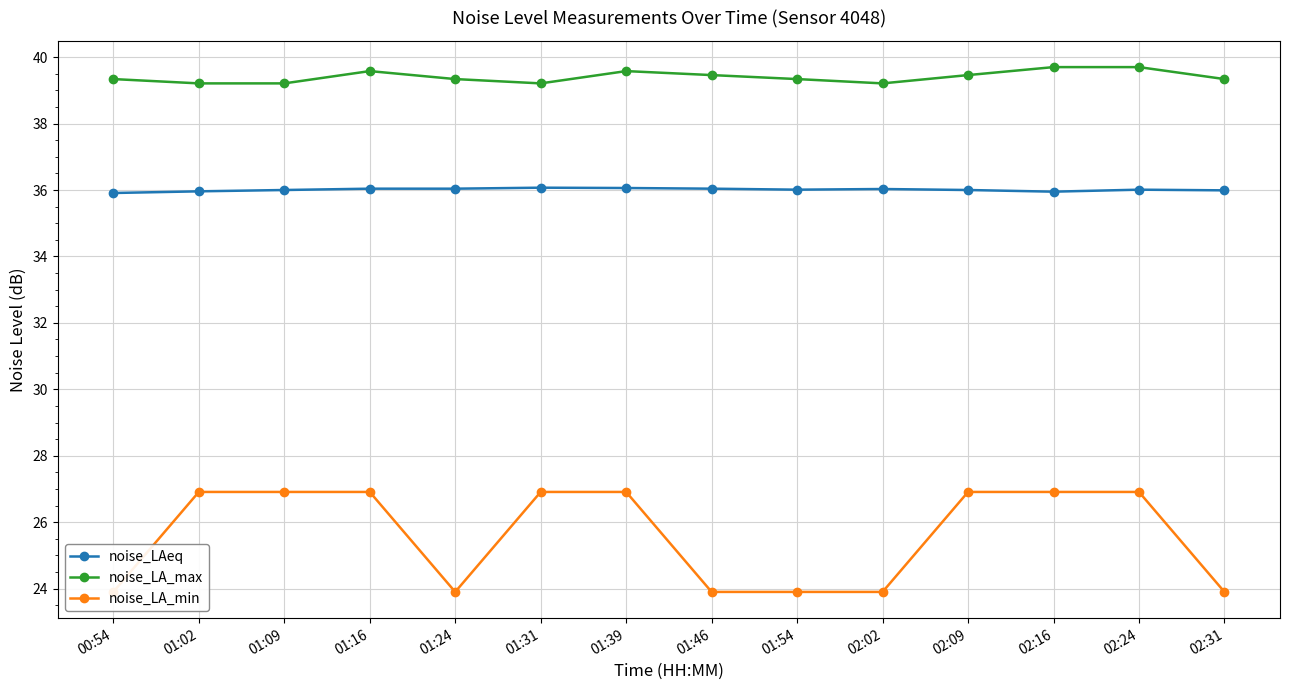

At how many categories does at least one series exceed 24?

14